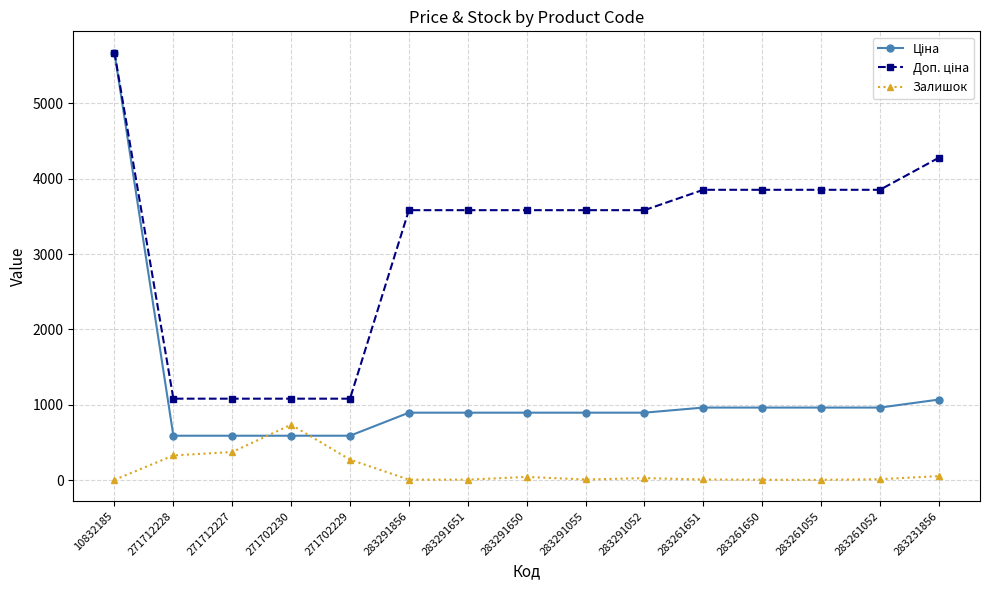

The value of Залишок at 271702229 is 273.0. True or false?

True